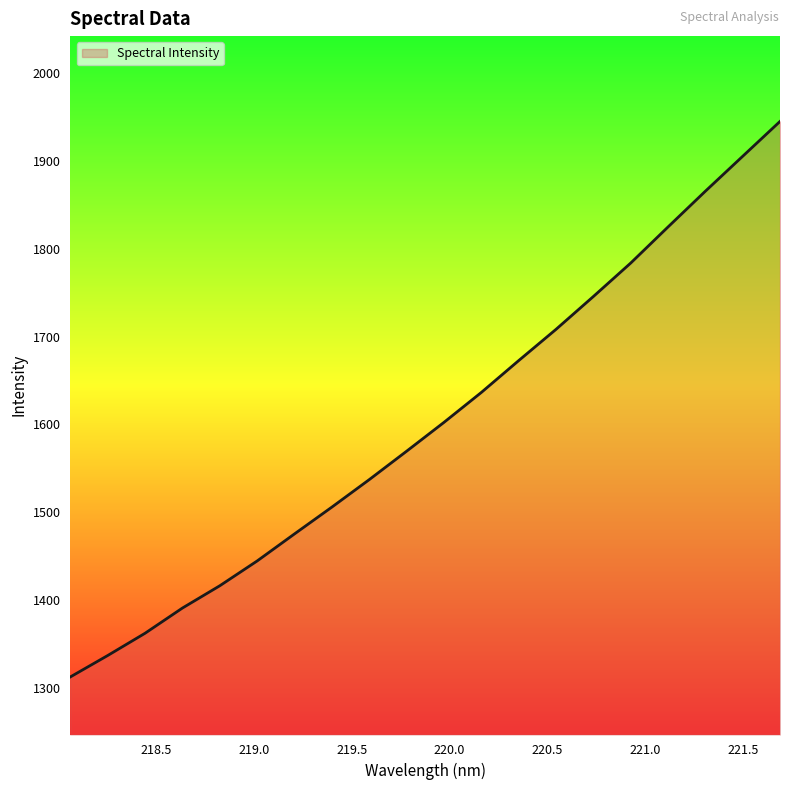

True or false: the data has more than 1 interior local peaks.

False